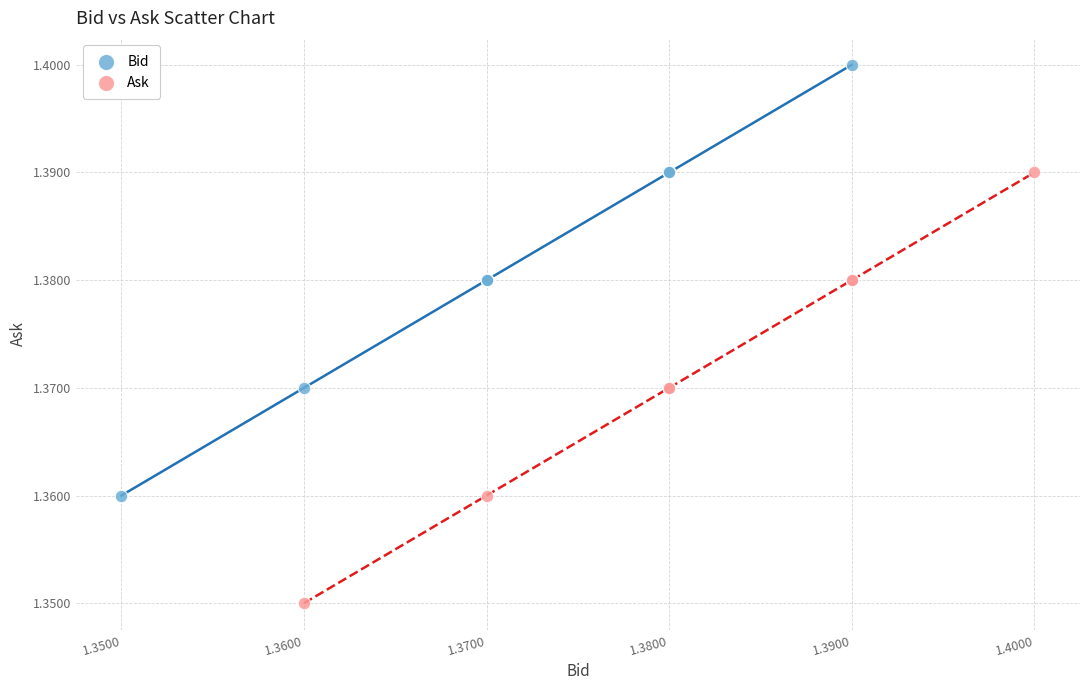

What are all the series names shown in the legend?

Bid, Ask